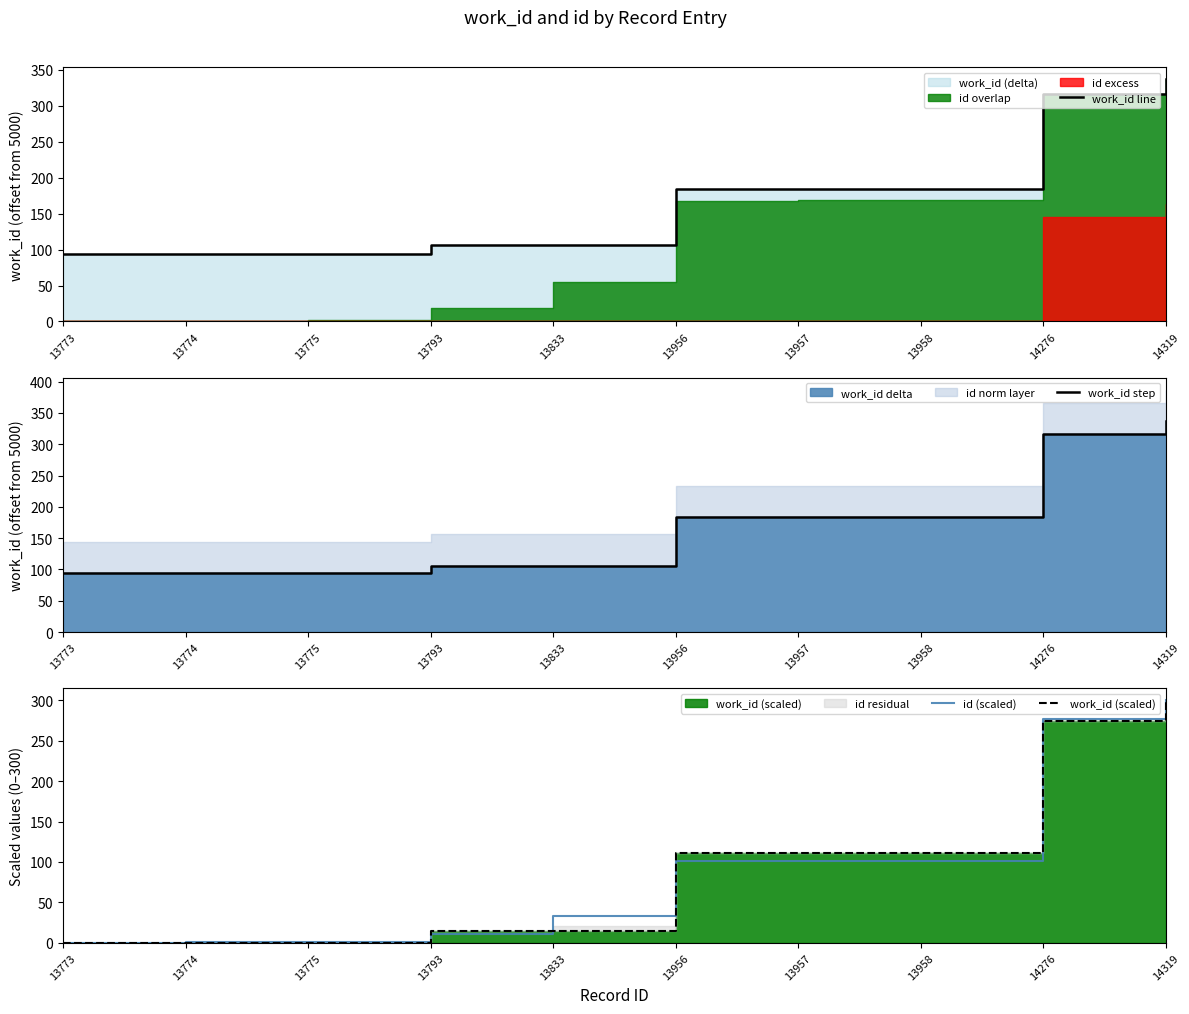

Reading left to right, extract all data points from this chart.

work_id line: 13773=94.0	13774=94.0	13775=94.0	13793=106.0	13833=106.0	13956=184.0	13957=184.0	13958=184.0	14276=316.0	14319=337.0
work_id step: 13773=94.0	13774=94.0	13775=94.0	13793=106.0	13833=106.0	13956=184.0	13957=184.0	13958=184.0	14276=316.0	14319=337.0
id (scaled): 13773=0.0	13774=0.5	13775=1.1	13793=11.0	13833=33.0	13956=100.5	13957=101.1	13958=101.6	14276=276.4	14319=300.0
work_id (scaled): 13773=0.0	13774=0.0	13775=0.0	13793=14.8	13833=14.8	13956=111.1	13957=111.1	13958=111.1	14276=274.1	14319=300.0